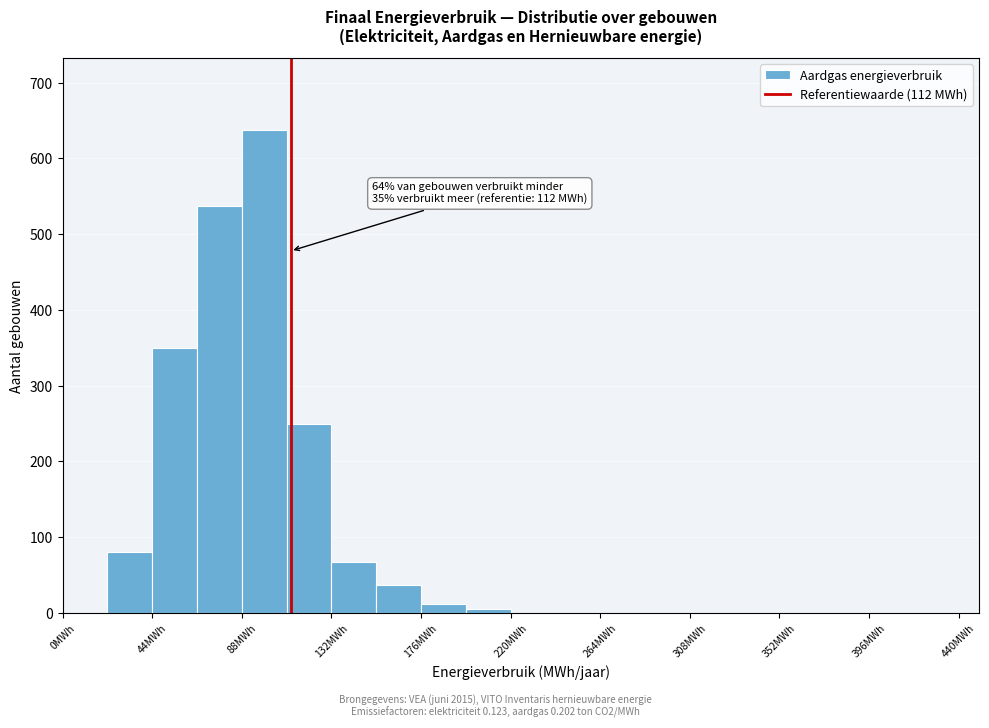

Which range on the x-axis has the tallest bar?

88 to 110